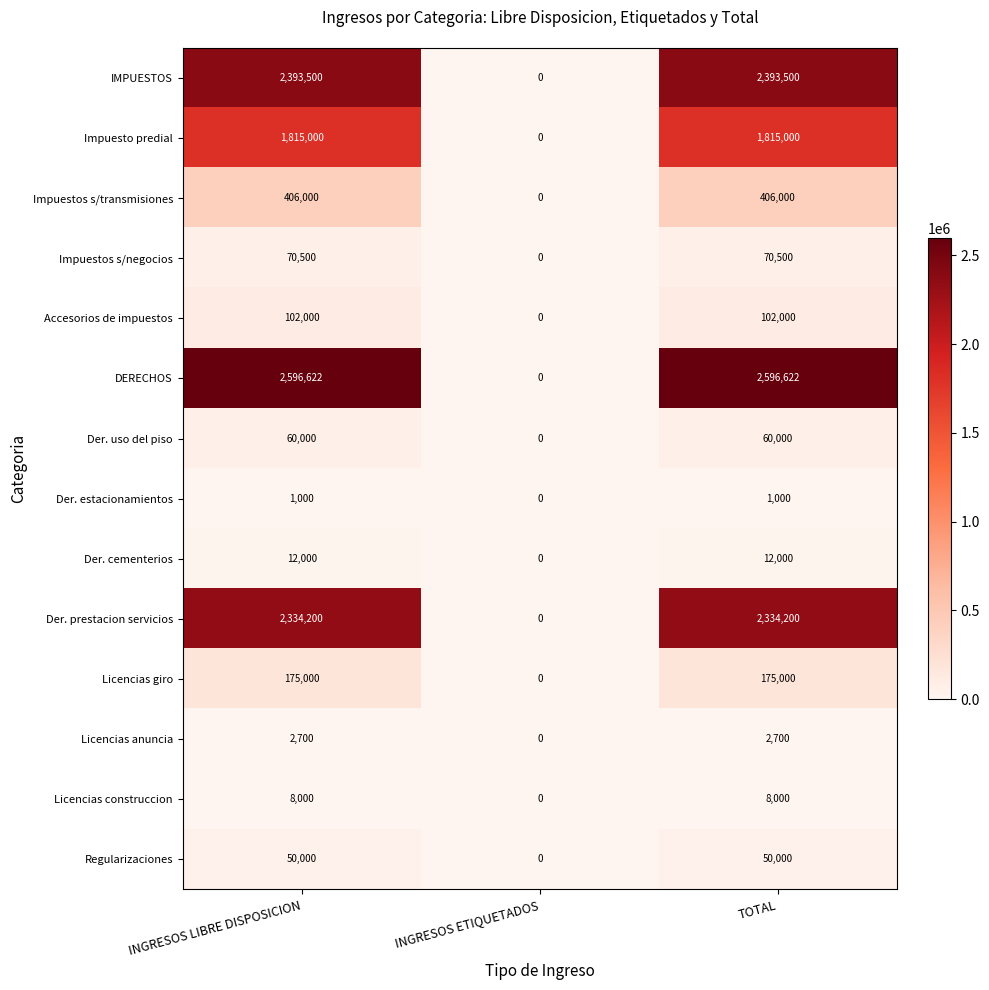

Read the Der. estacionamientos value at INGRESOS LIBRE DISPOSICION.

1000